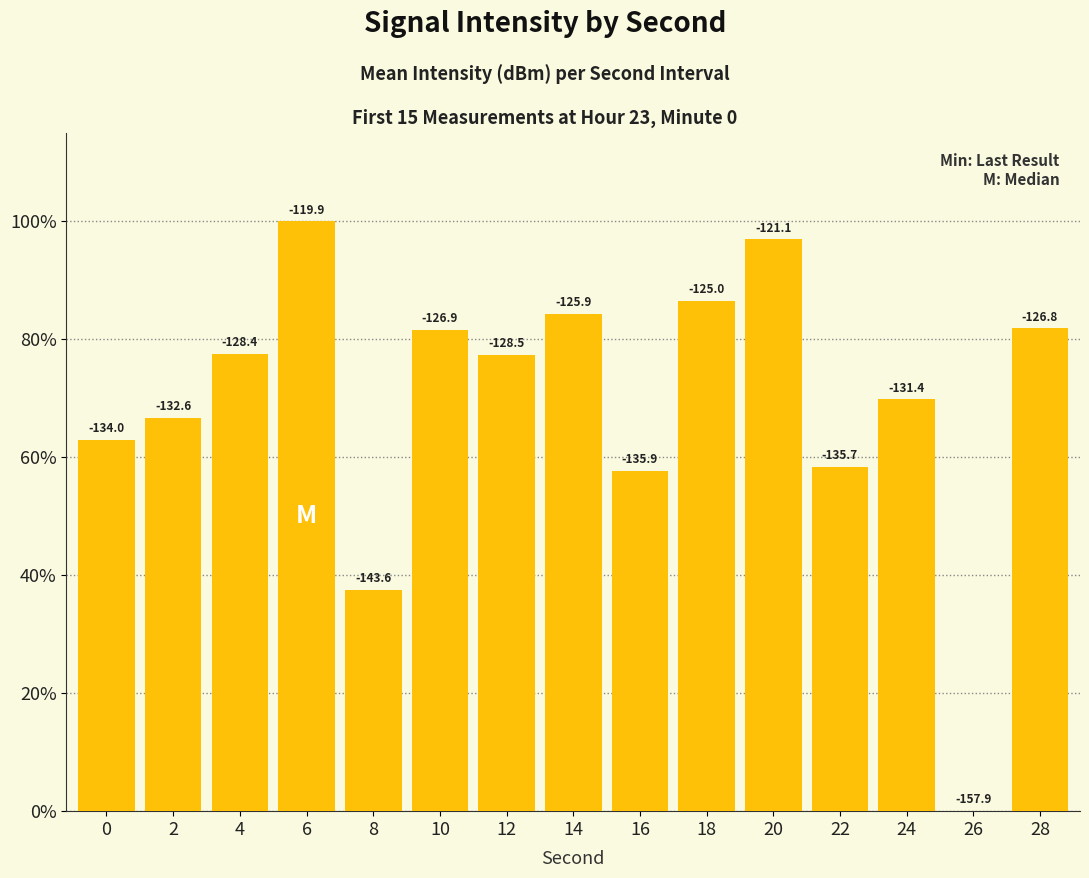

Does the chart contain stacked bars?

No